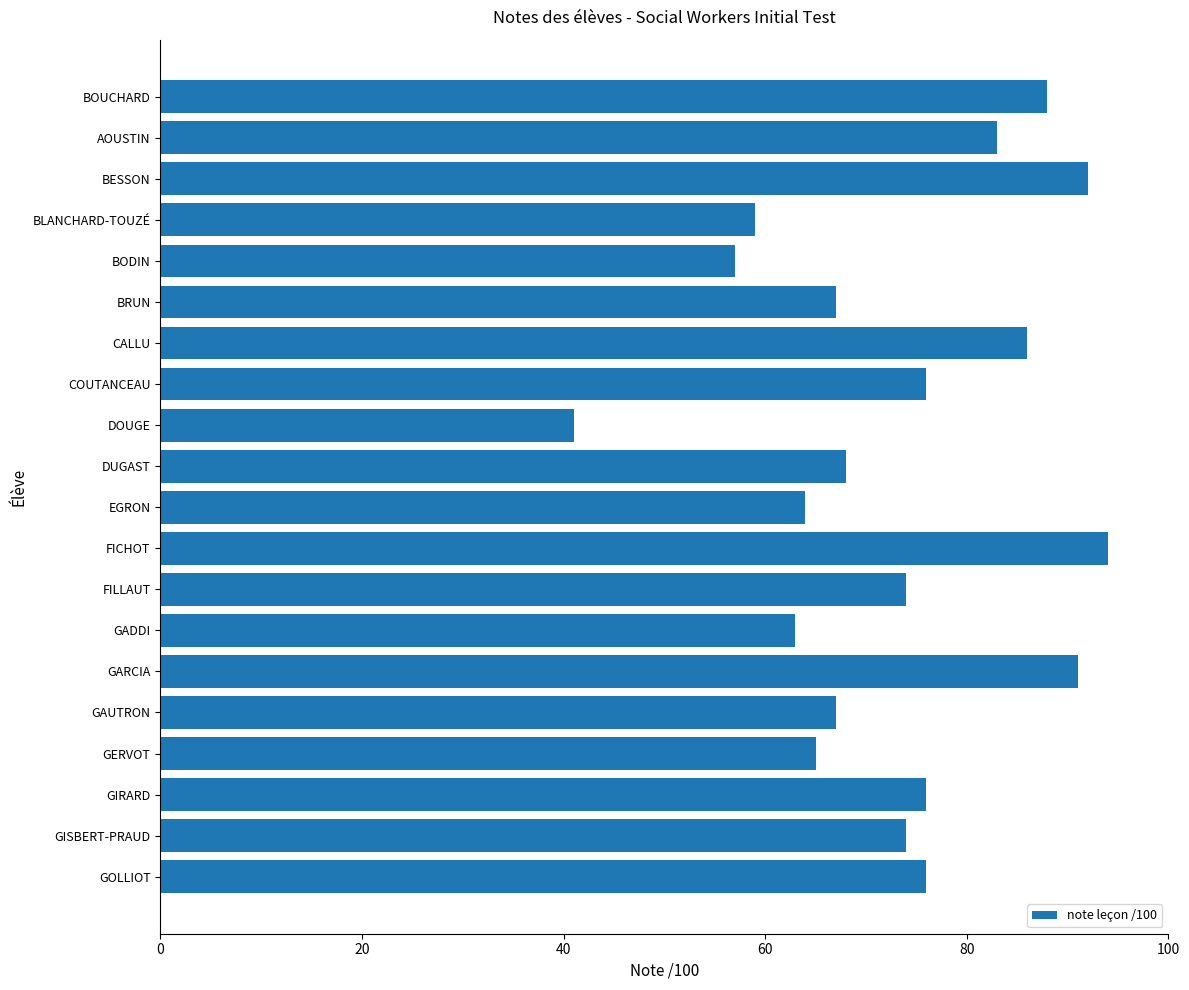

What position from the bottom is DOUGE?

12